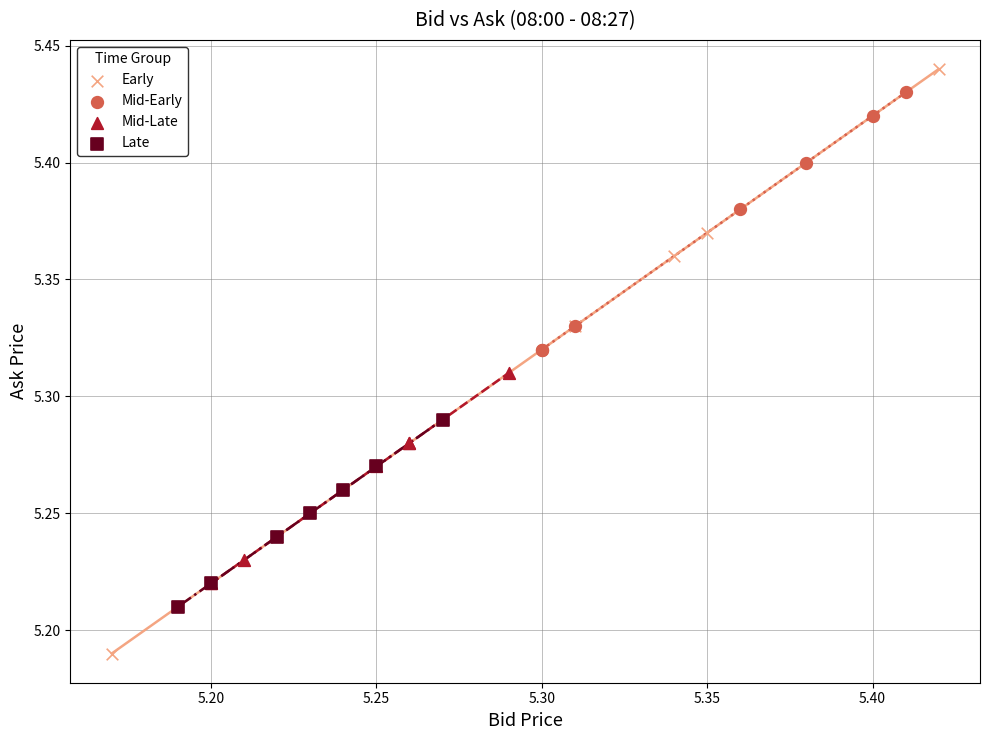

Which series reaches the minimum Y coordinate?

Early